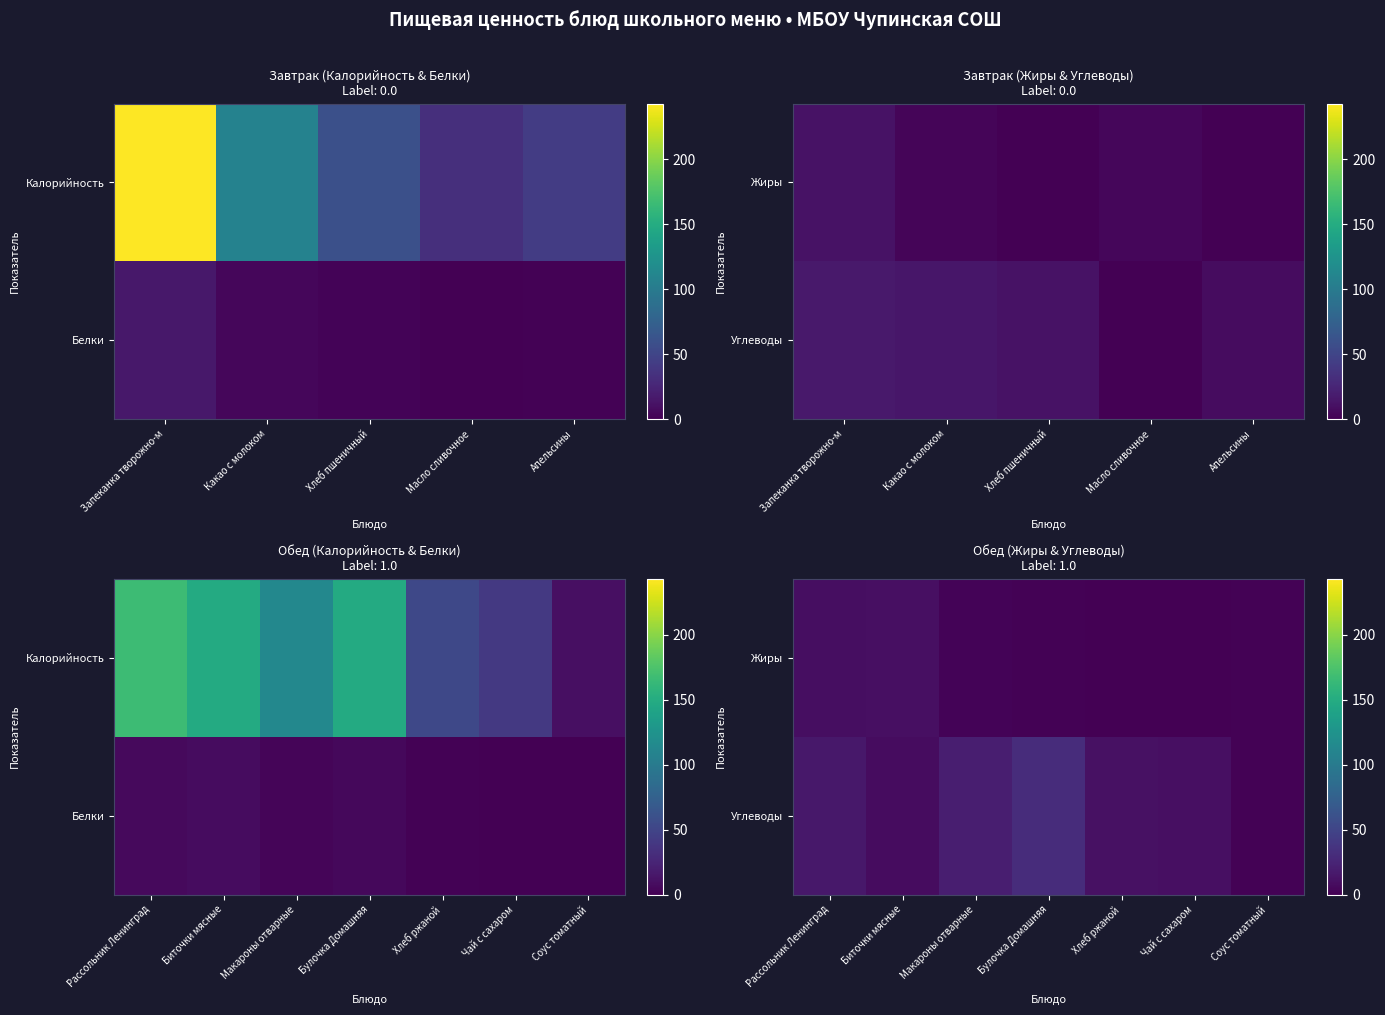

Is it true that Жиры equals -5 at Хлеб ржаной?

False